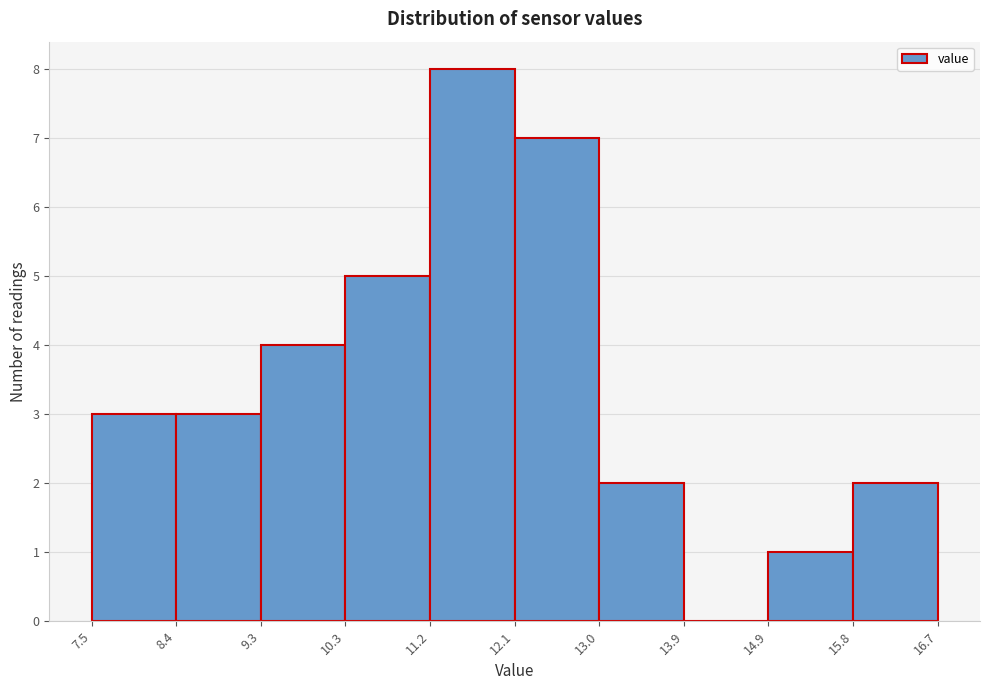

Over which range of the x-axis is the bar tallest?

11.2 to 12.1